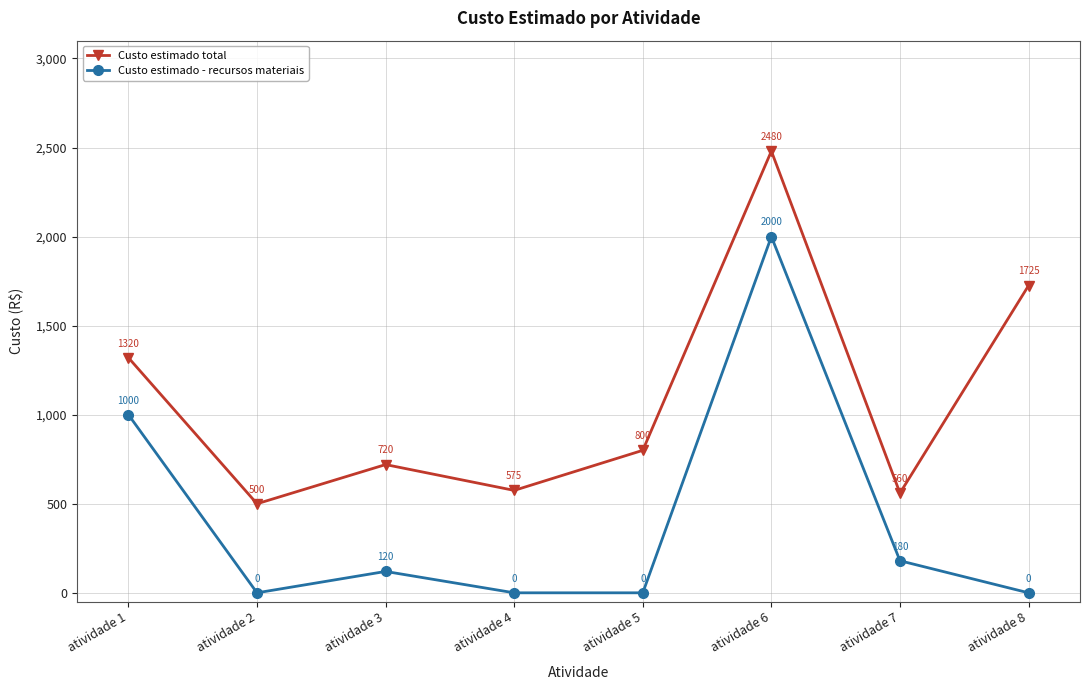

True or false: Custo estimado total and Custo estimado - recursos materiais intersect in this chart.

False